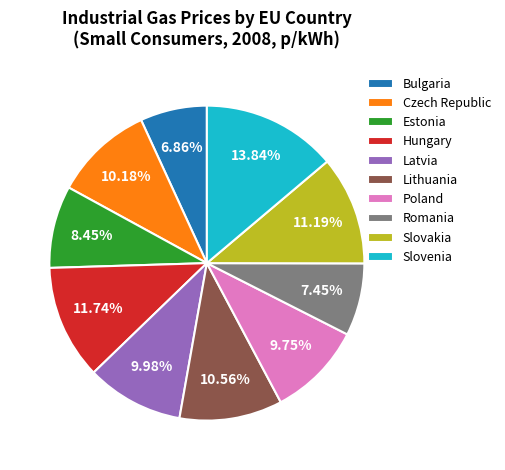

Does Bulgaria represent more than half of the total?

No